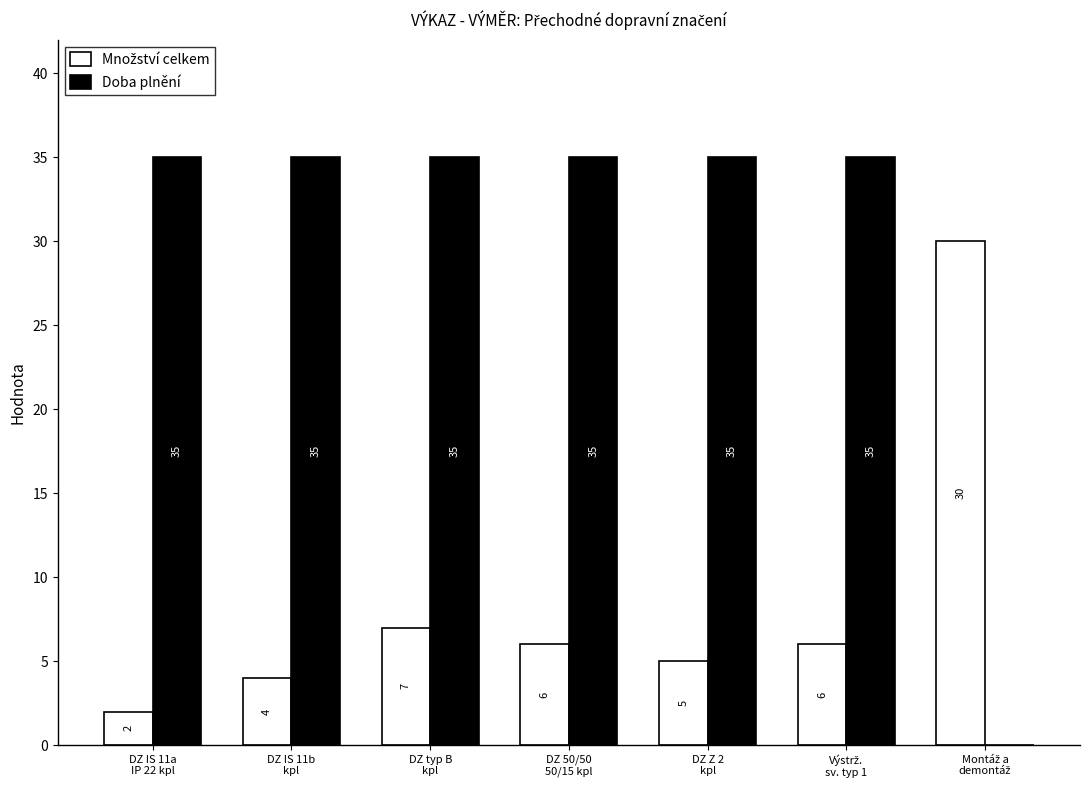

What is the highest value of the Doba plnění series?

35